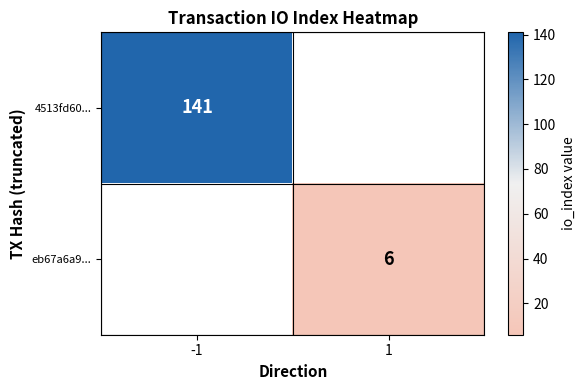

Is the value of 4513fd60... at -1 greater than the value of eb67a6a9... at 1?

Yes